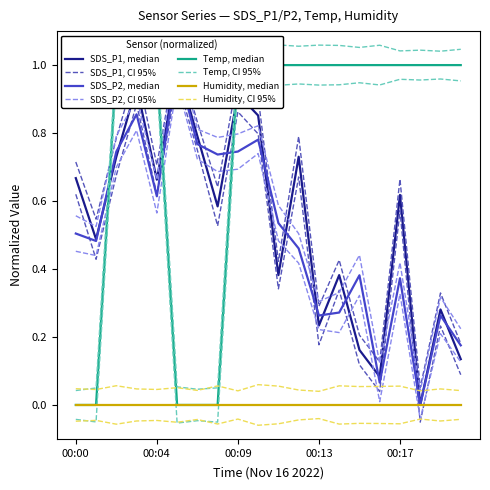

Is this an area chart (filled region under the line)?

No